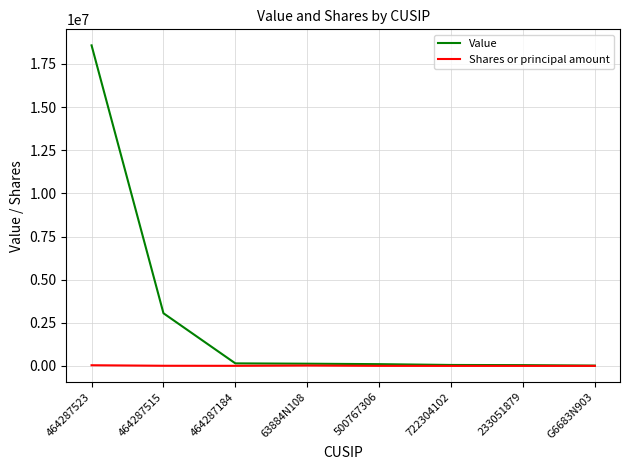

Which series has the largest total across all categories?

Value